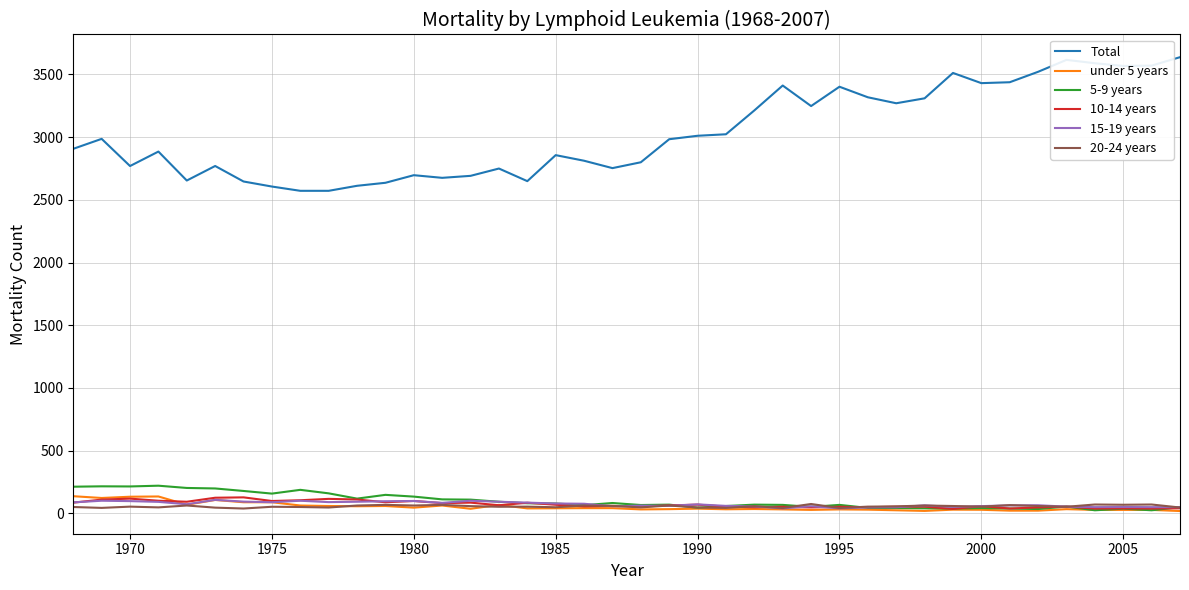

True or false: Total and 15-19 years cross at least once.

False